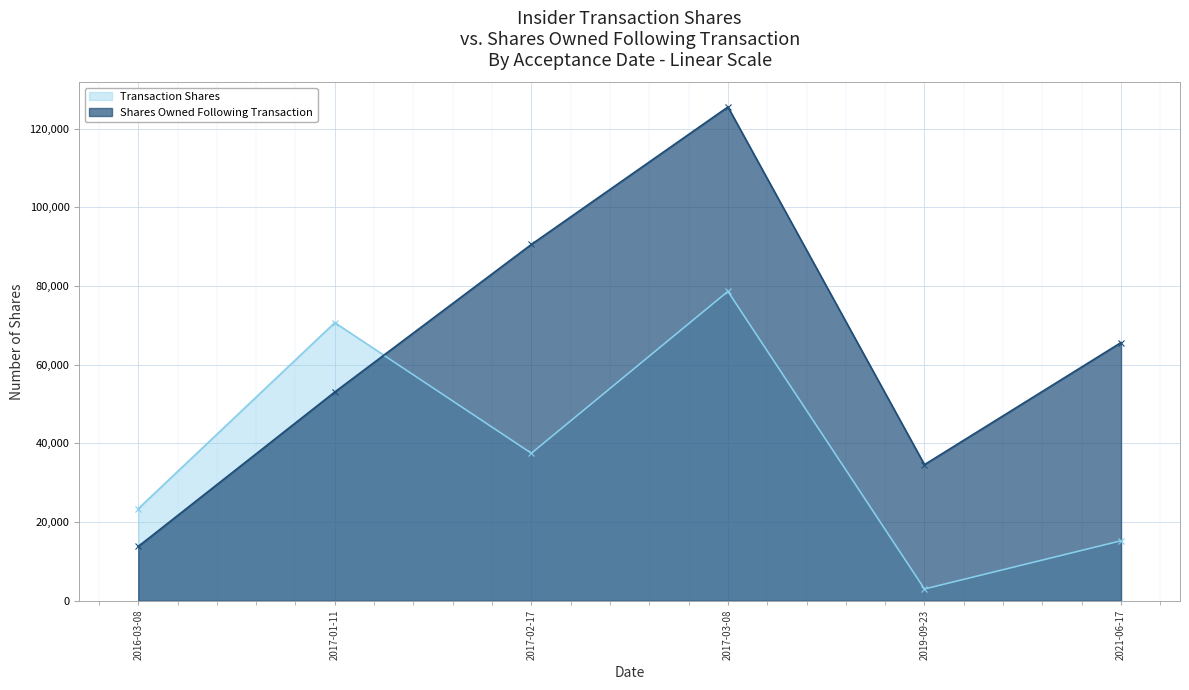

What are all the series names shown in the legend?

Transaction Shares, Shares Owned Following Transaction